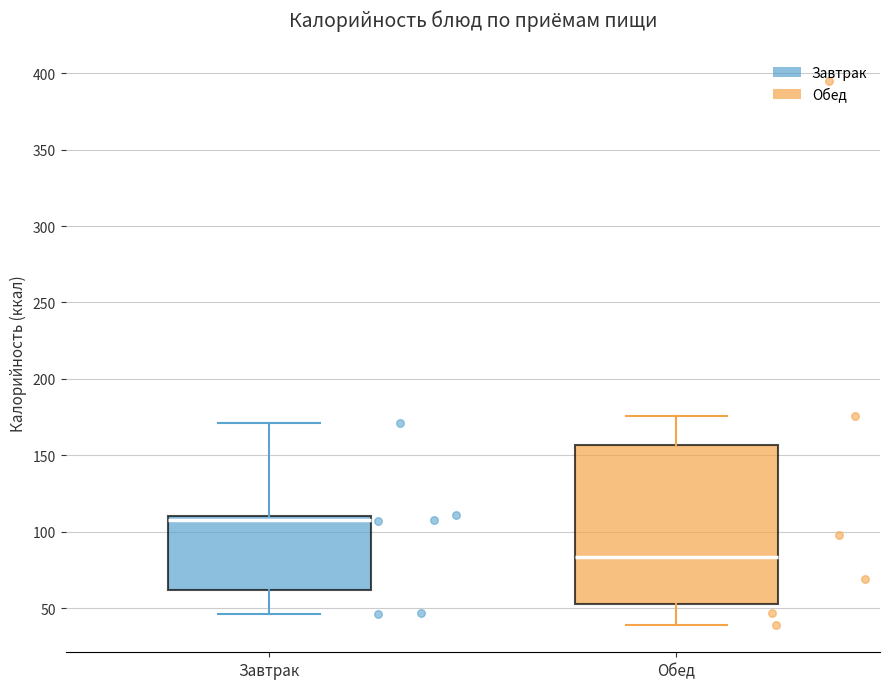

Reading left to right, transcribe this box plot: for each box, give where its median line is, the range the box spans, and where its two whiskers end, as read against the y-axis. The values are not printed on the chart, so give them approximately, as read against the axis.

Завтрак: median 110 (just below the box's upper edge), box 60 to 110, whiskers 45 to 170
Обед: median 85, box 55 to 155, whiskers 40 to 175